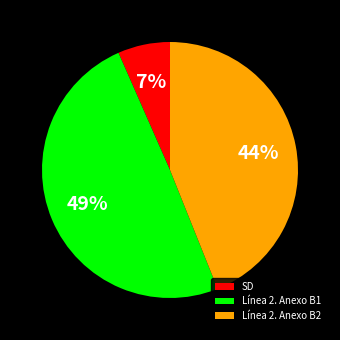

Count the number of slices in the pie.

3